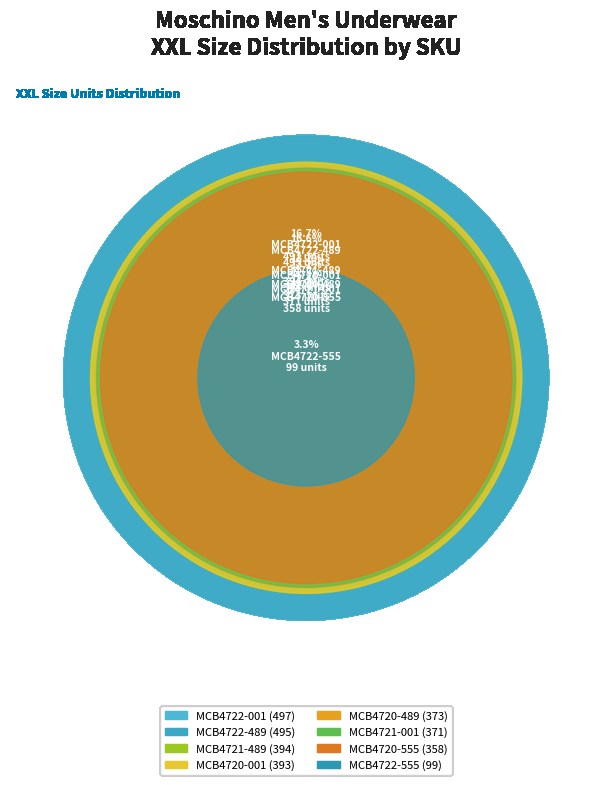

To the nearest percent, what is the average slice percentage?

12%